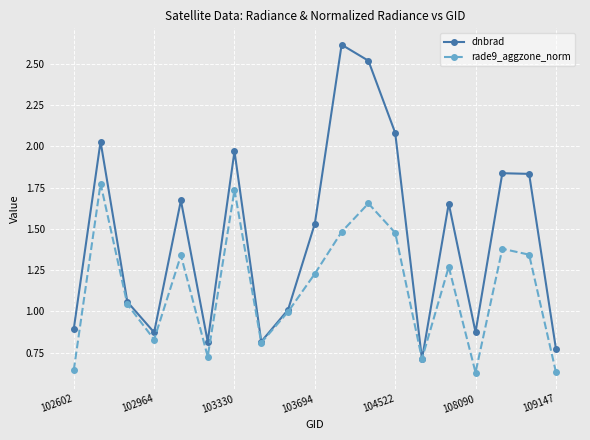

Rank the series by their average value, from highest to lowest.

dnbrad, rade9_aggzone_norm